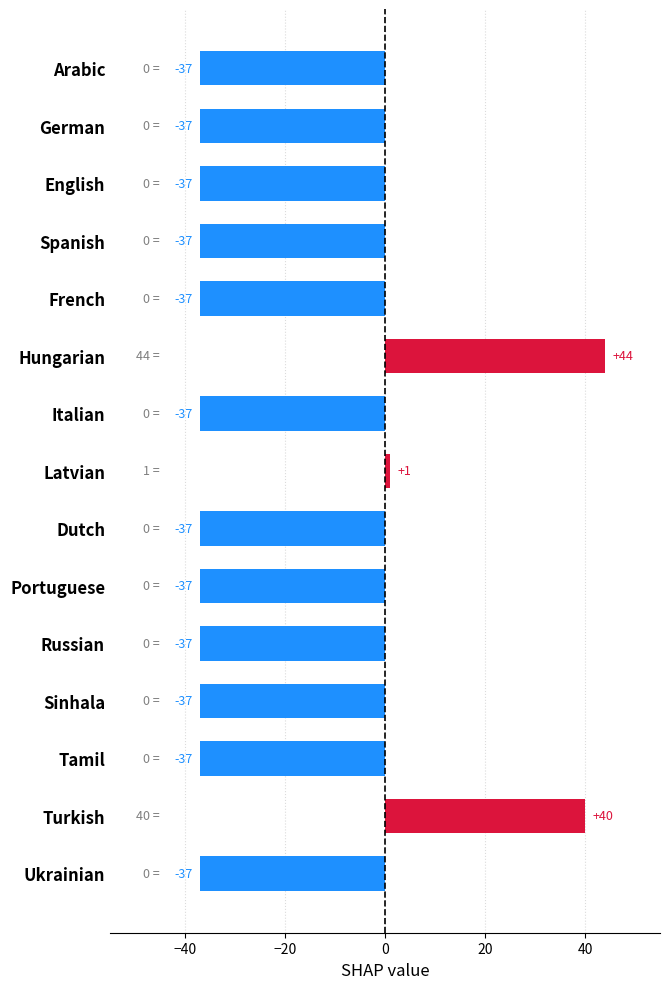

What position from the top is Latvian?

8